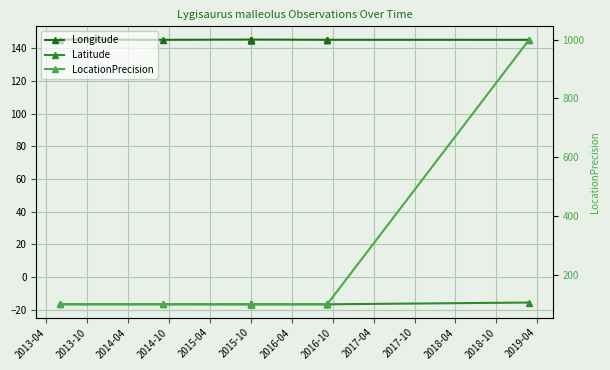

True or false: Latitude and Longitude cross at least once.

False